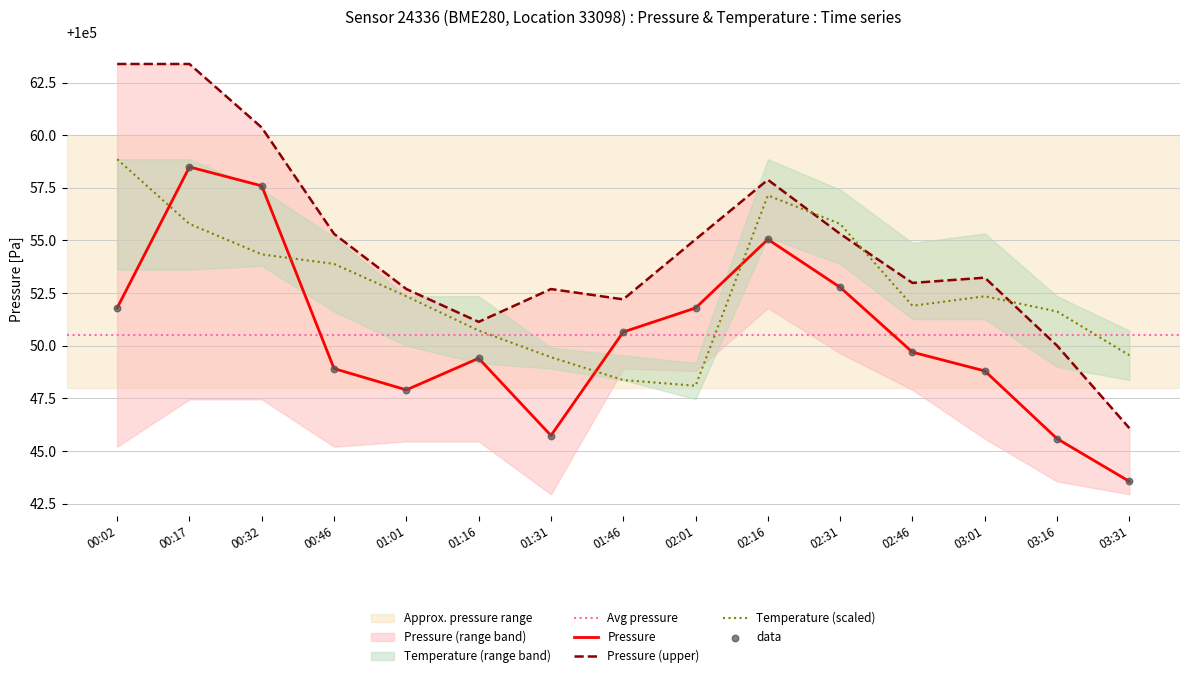

Which series has the largest Y range (max minus min)?

pressure_upper